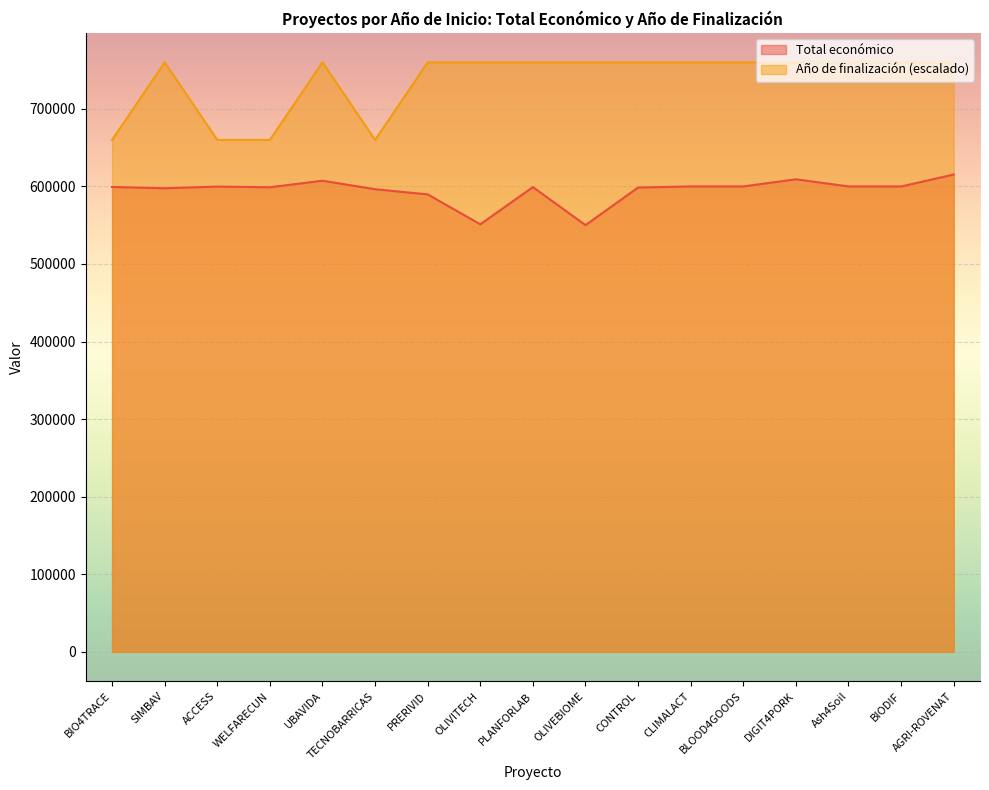

What position from the right is TECNOBARRICAS?

12